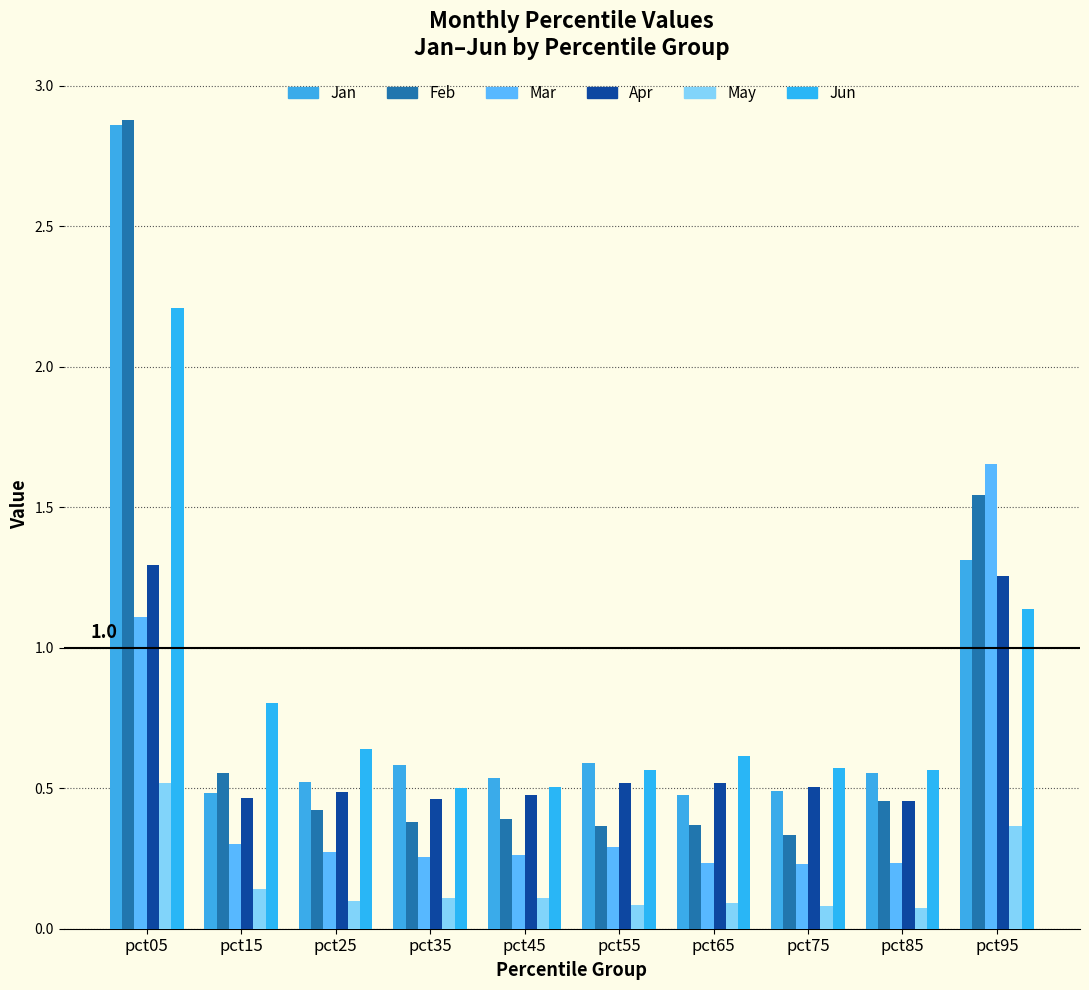

The value of Mar at pct65 is 0.2. True or false?

True